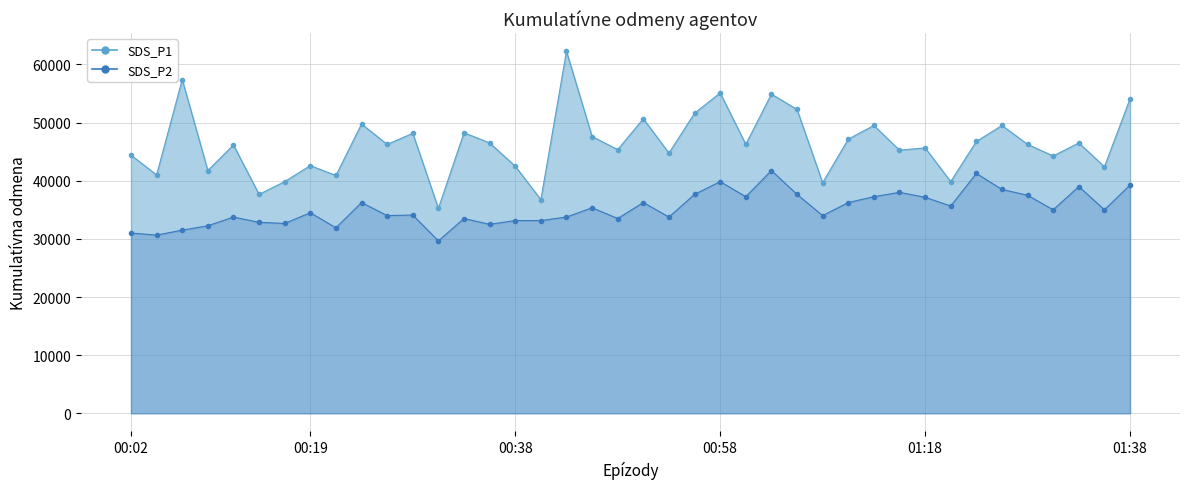

What is the spread (max minus min) of values at 13?

14750.0